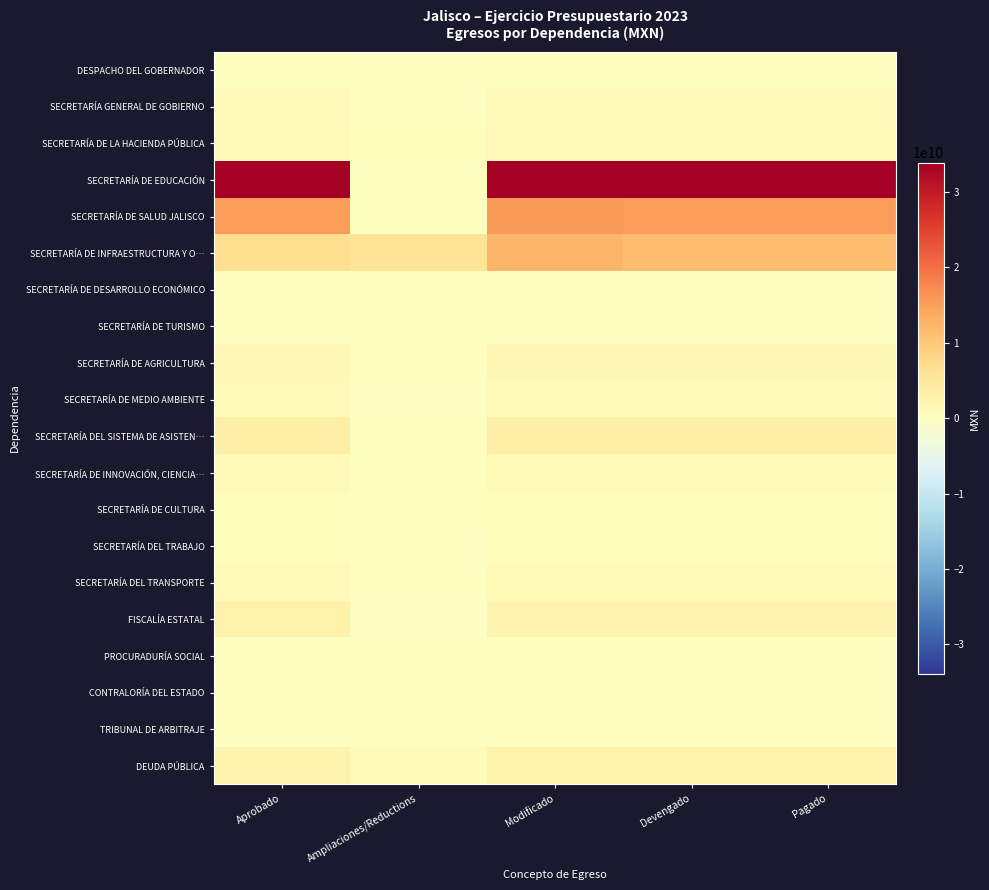

Which has a higher value, Aprobado or Pagado?

Aprobado